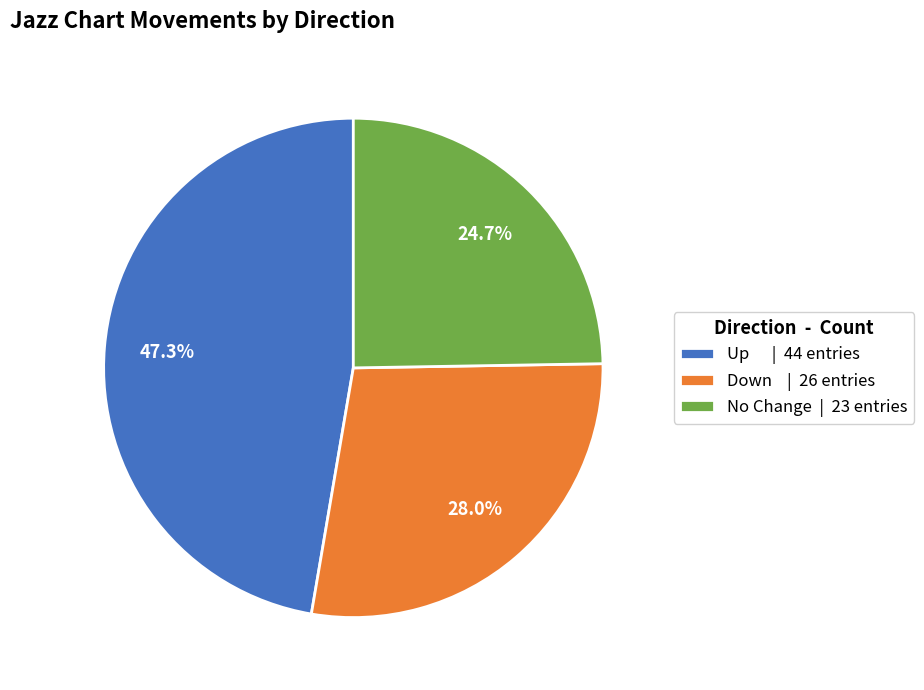

Does any single category account for the majority?

No